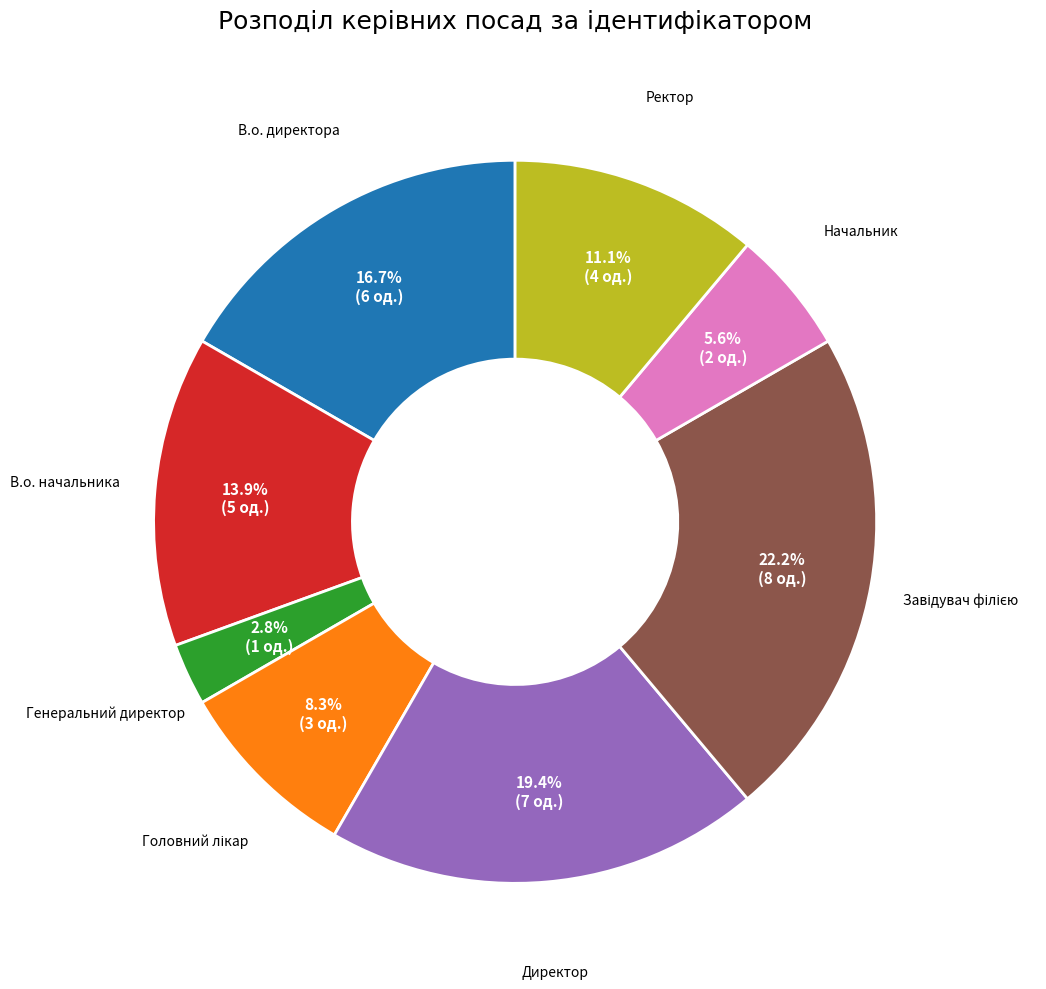

What is the ratio of the value at Директор to the value at В.о. начальника?

1.4